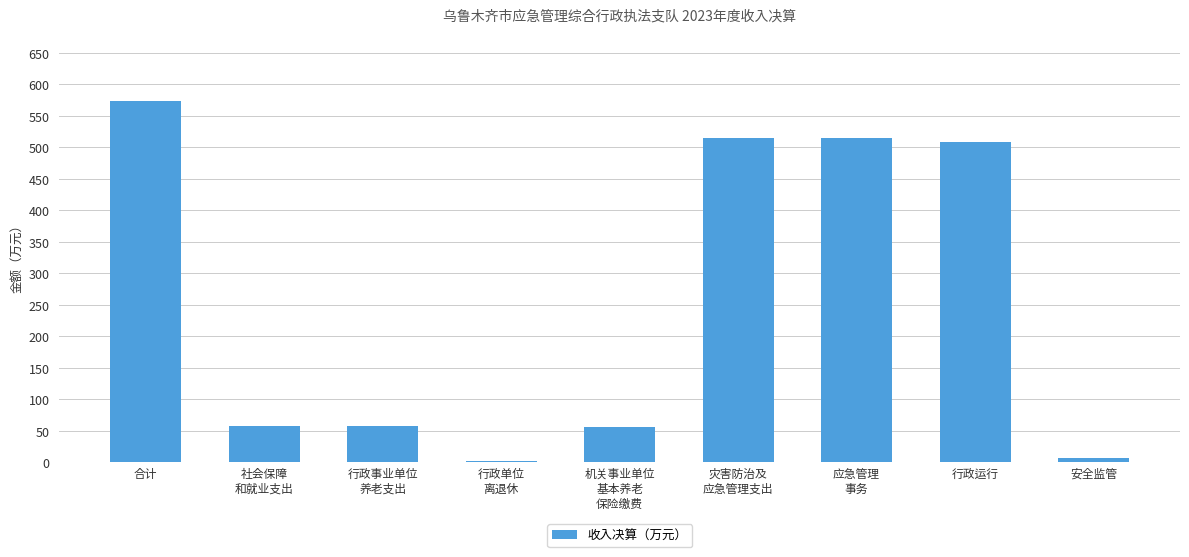

Where is the data nearest to the value 287?

行政运行